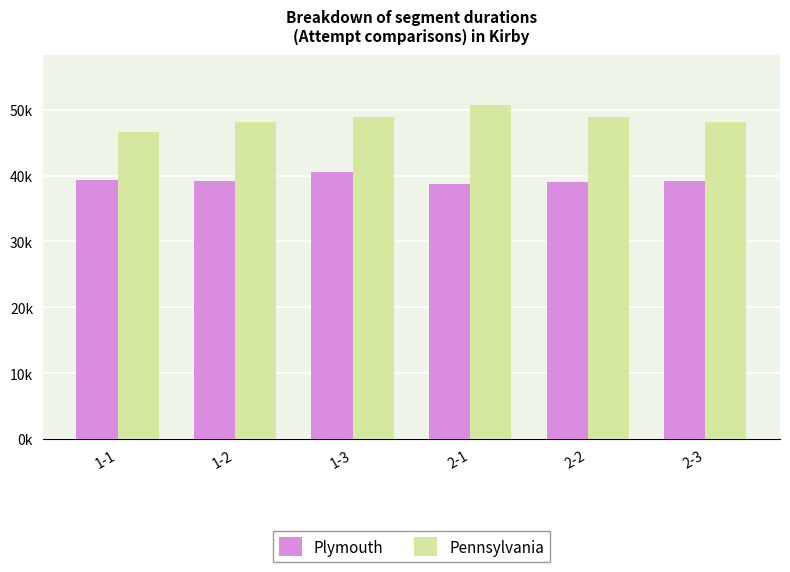

The Pennsylvania series shows 9857 at 1-3. True or false?

False